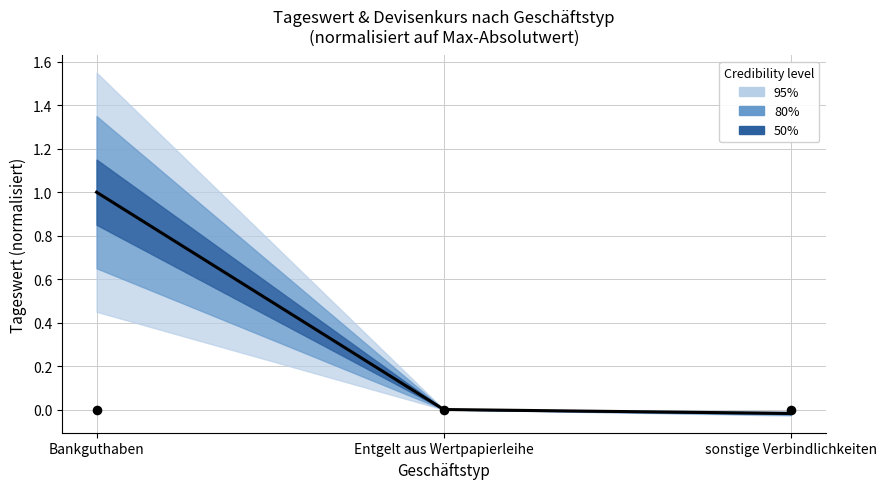

Is the value of Predicted centre at sonstige Verbindlichkeiten greater than the value of Stückzins / Dividende at Entgelt aus Wertpapierleihe?

No